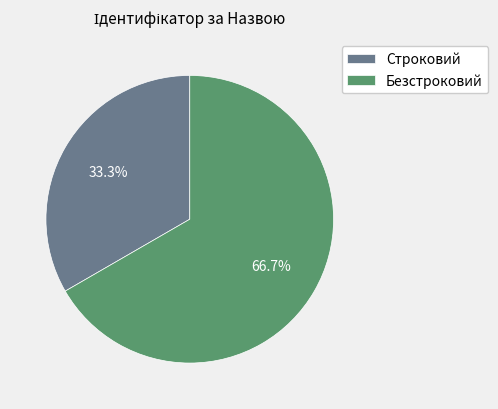

Does Безстроковий represent more than half of the total?

Yes